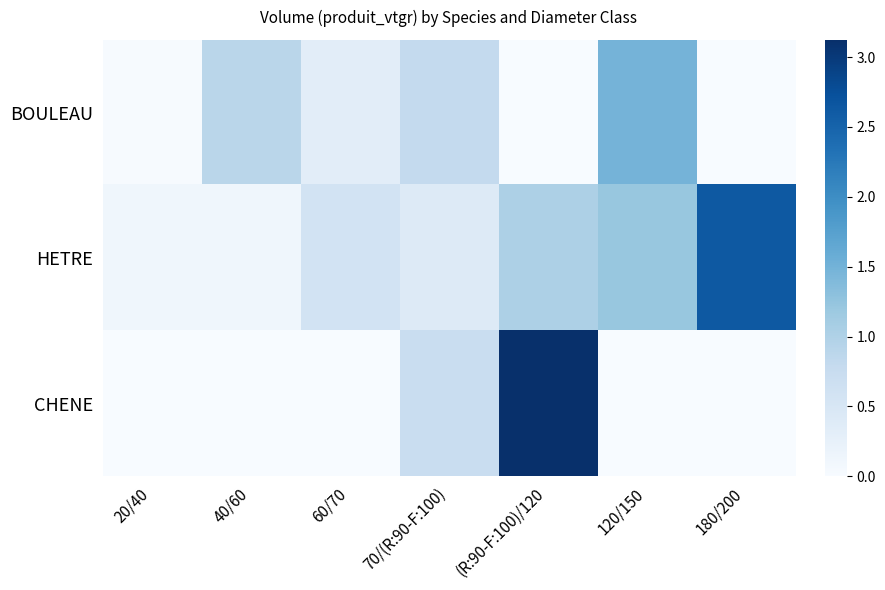

Reading left to right, list all the values displayed in this chart.

BOULEAU: 20/40=0.0	40/60=0.9	60/70=0.3	70/(R:90-F:100)=0.8	(R:90-F:100)/120=0.0	120/150=1.5	180/200=0.0
HETRE: 20/40=0.1	40/60=0.1	60/70=0.6	70/(R:90-F:100)=0.4	(R:90-F:100)/120=1.0	120/150=1.2	180/200=2.6
CHENE: 20/40=0.0	40/60=0.0	60/70=0.0	70/(R:90-F:100)=0.7	(R:90-F:100)/120=3.1	120/150=0.0	180/200=0.0